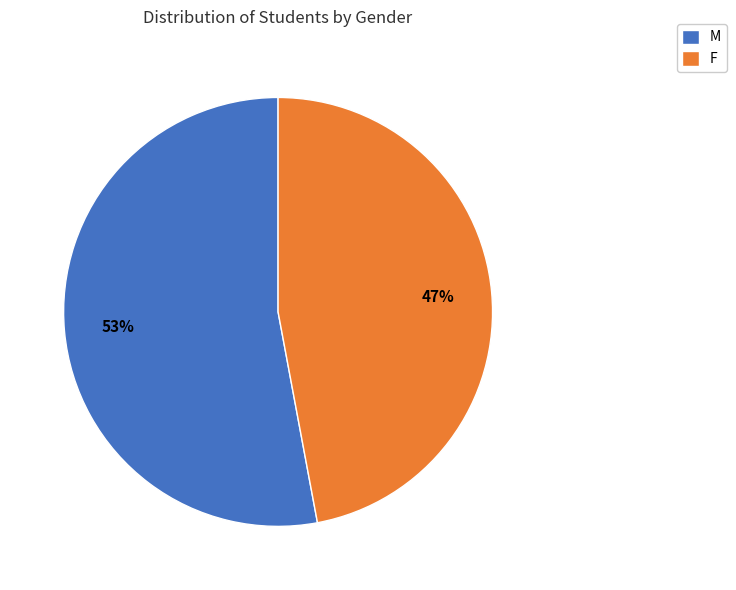

To the nearest percent, what is the difference between the largest and smallest slice percentages?

6%